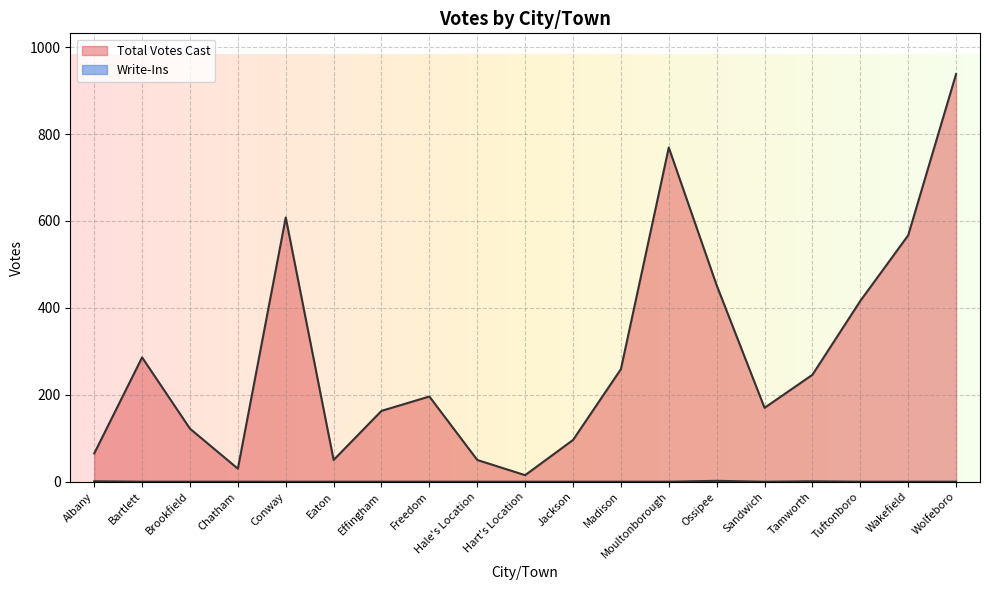

Does the chart display data point markers on the line(s)?

No